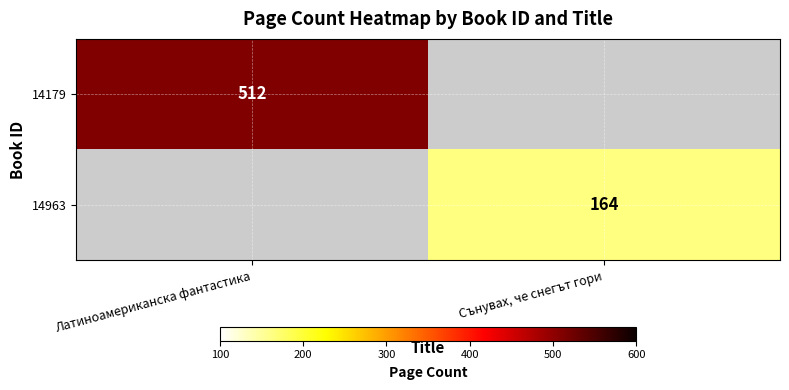

Is it true that 14963 equals 164 at Сънувах, че снегът гори?

True